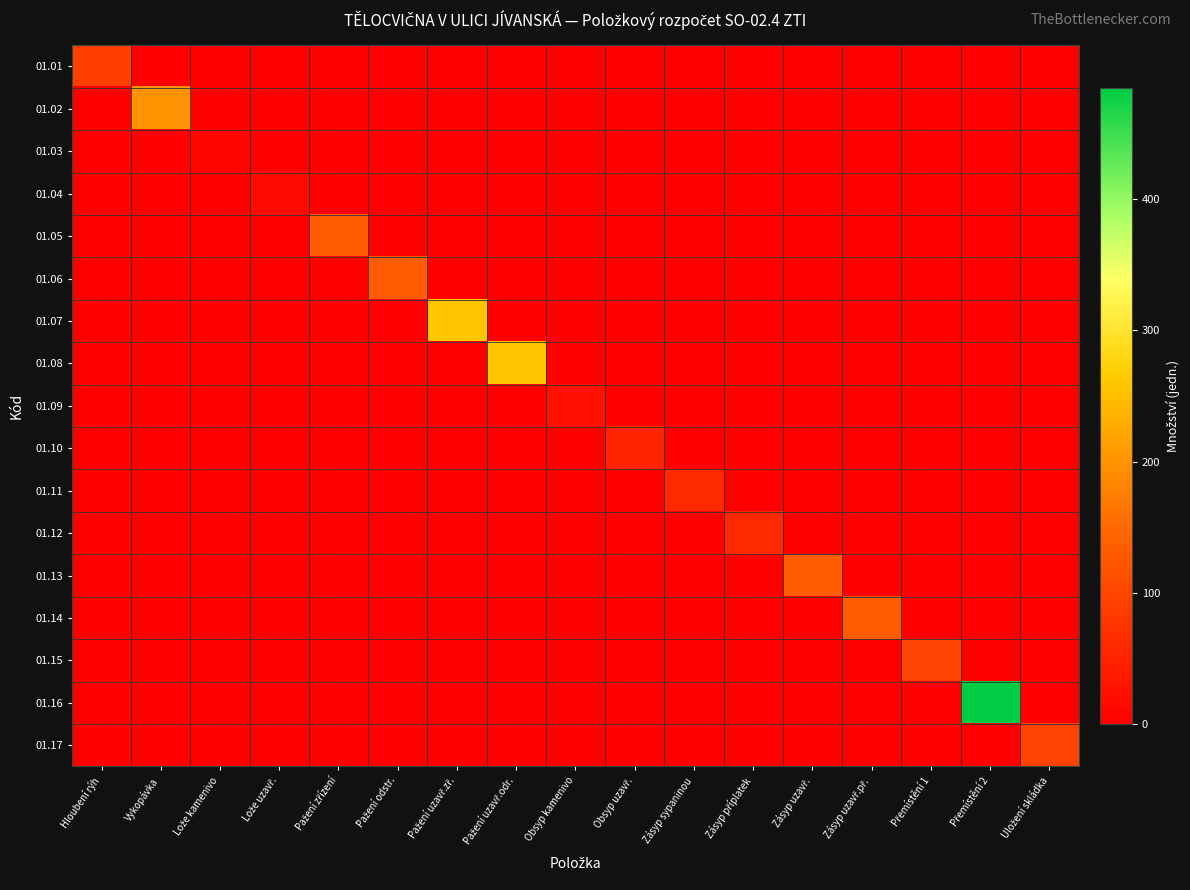

Which category has the highest value across all series?

Přemístění 2